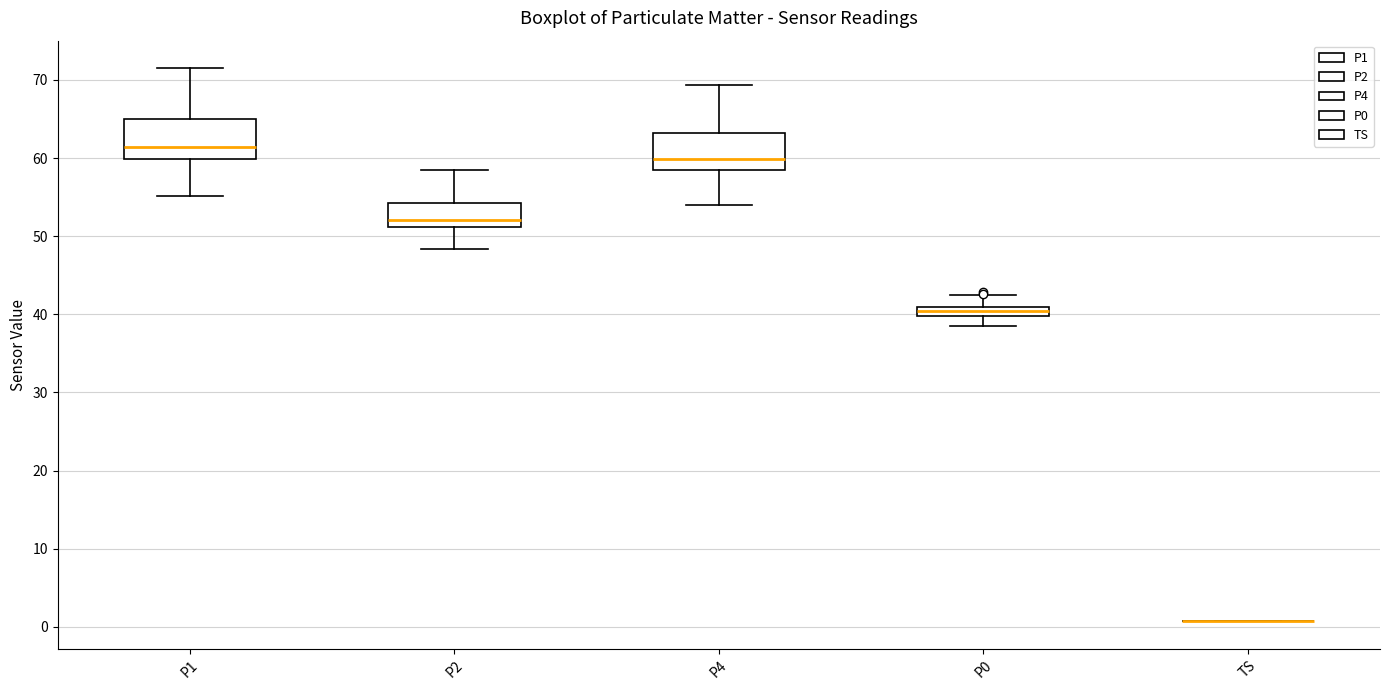

Where does the upper whisker of the box for P1 end on the y-axis? The values are not printed on the chart, so give them approximately, as read against the axis.

71